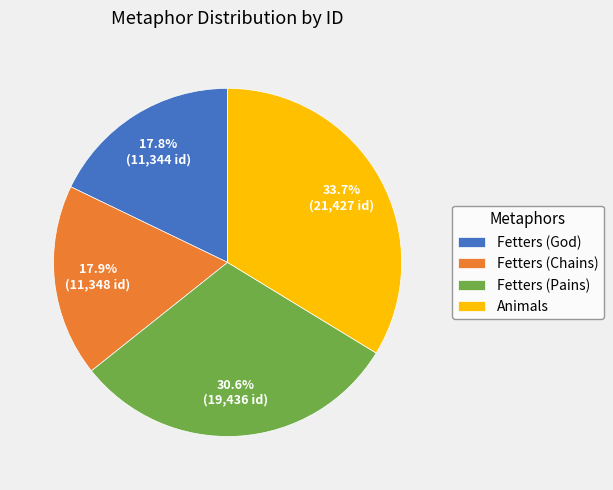

Combined, do Animals and Fetters (Pains) account for over 50%?

Yes